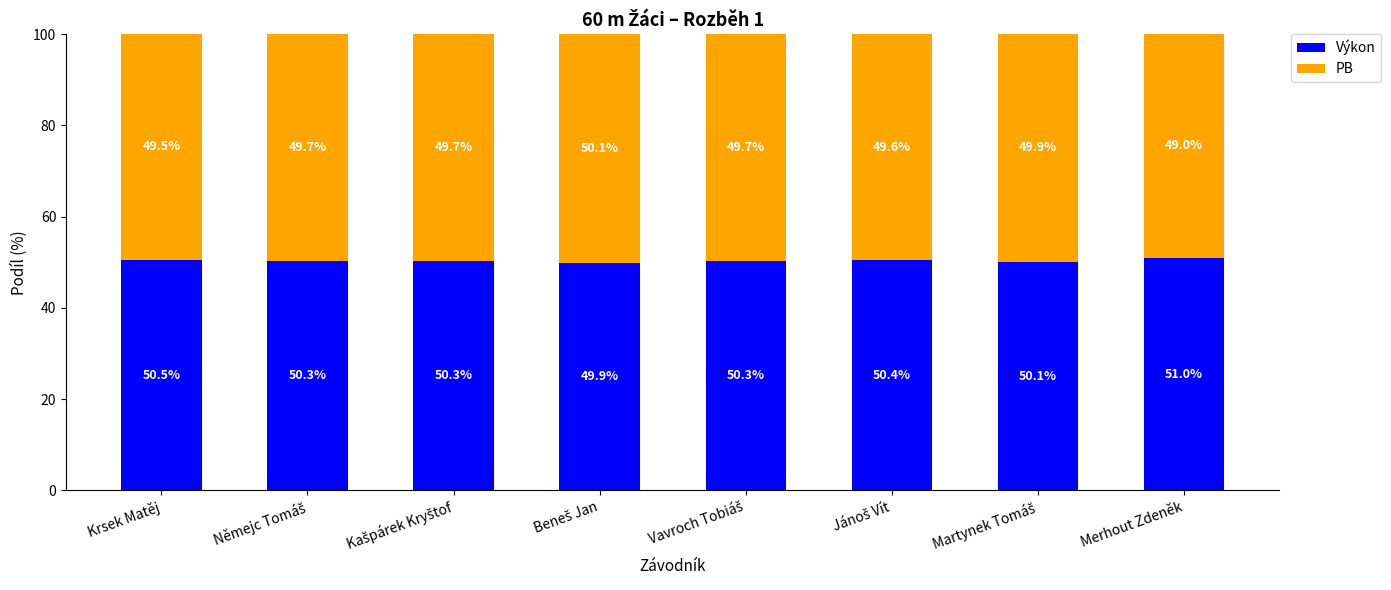

Where does the Výkon series first go above 50?

Krsek Matěj